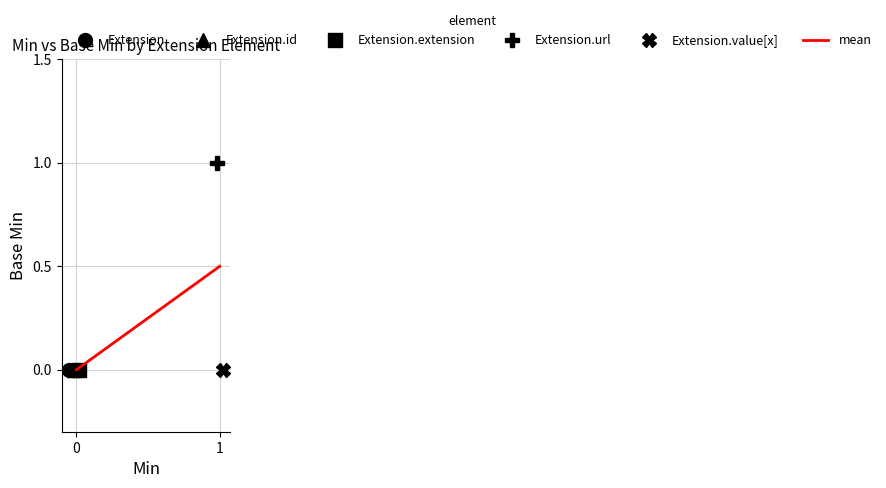

What is the change in value from 0 to 1?

+0.5